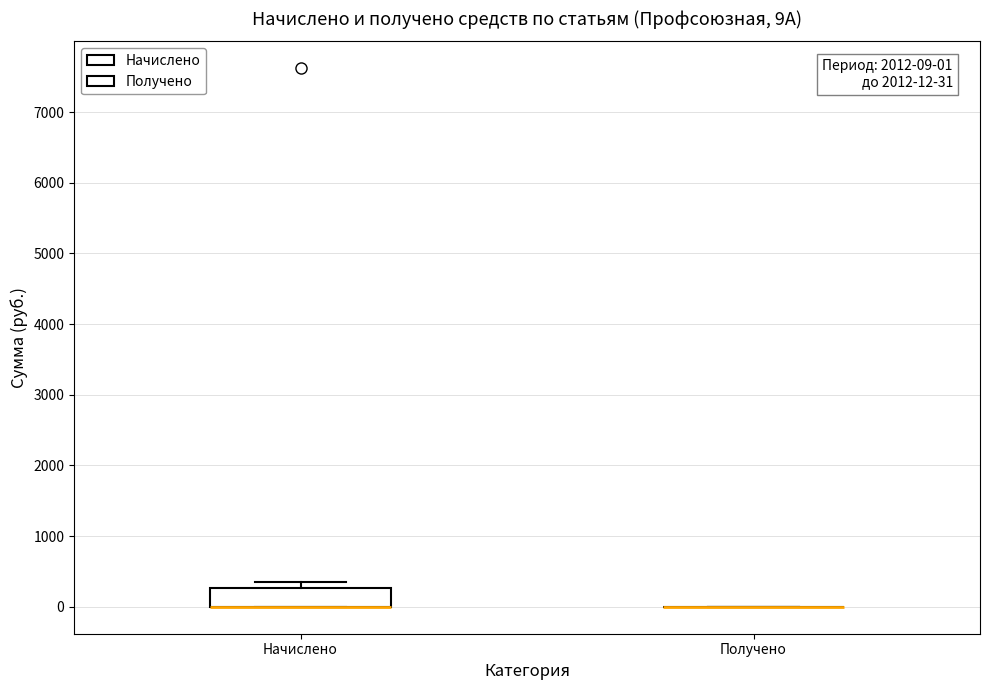

Which box is the tallest, from its lower edge to its upper edge?

Начислено